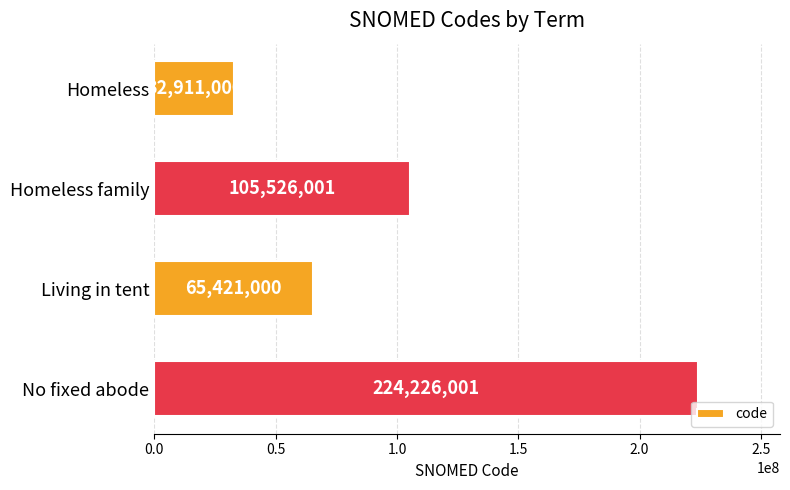

Does the chart contain any negative values?

No